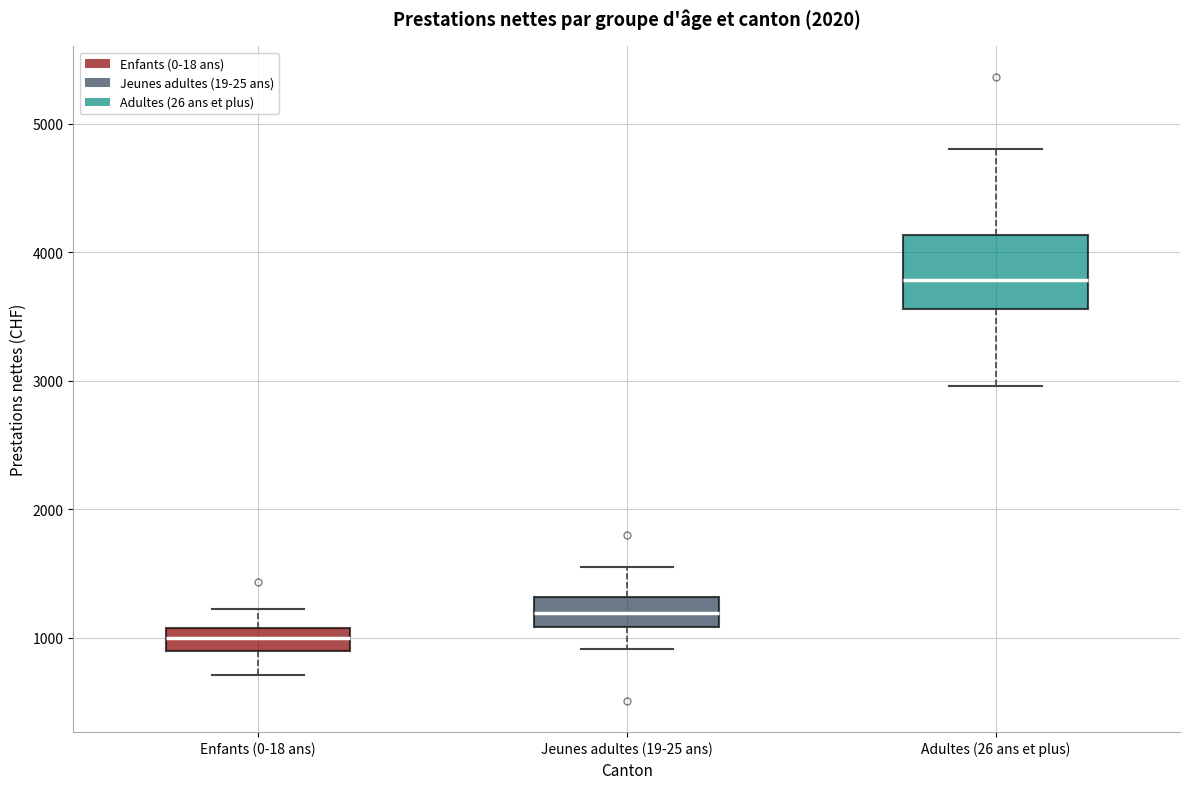

Which box has the highest median line?

Adultes (26 ans et plus)